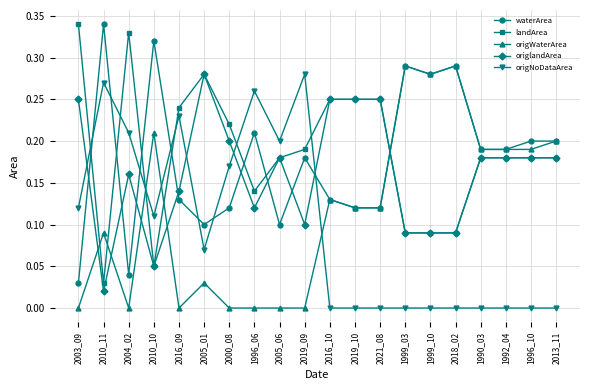

At how many categories does at least one series exceed 0?

20